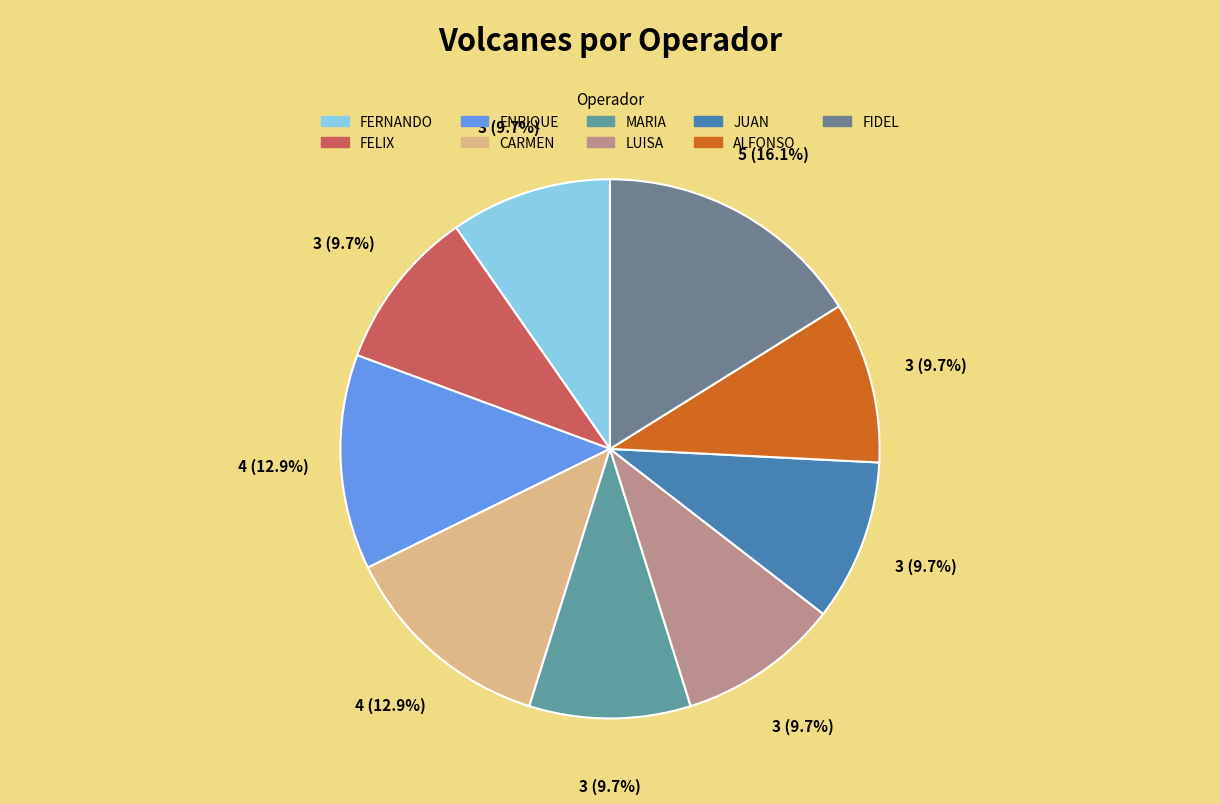

What is the total percentage of LUISA and FIDEL?

25.8%